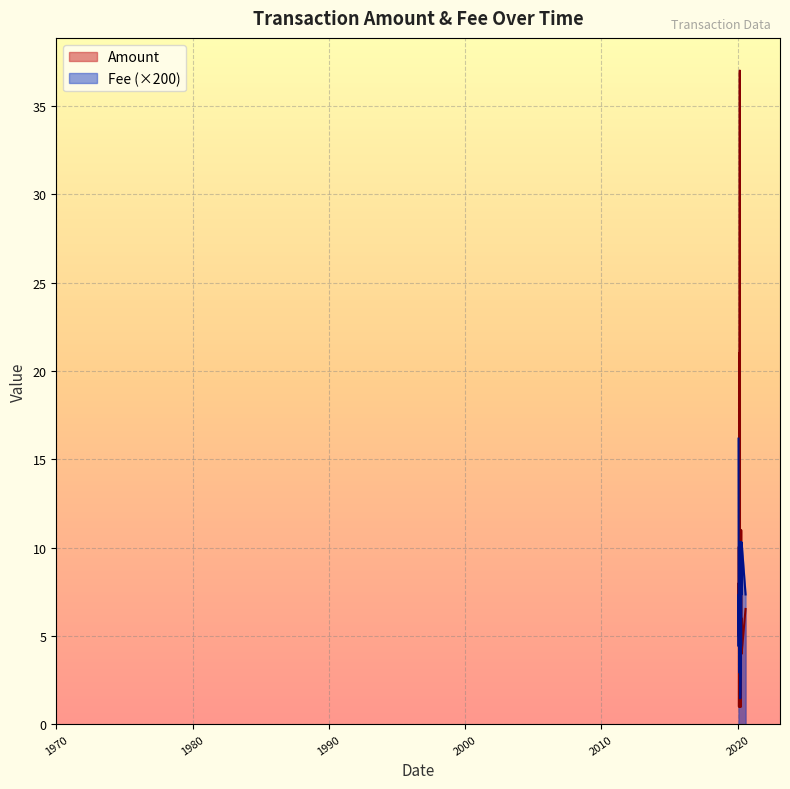

What is the approximate value of Fee at 2020-03-12?

0.1